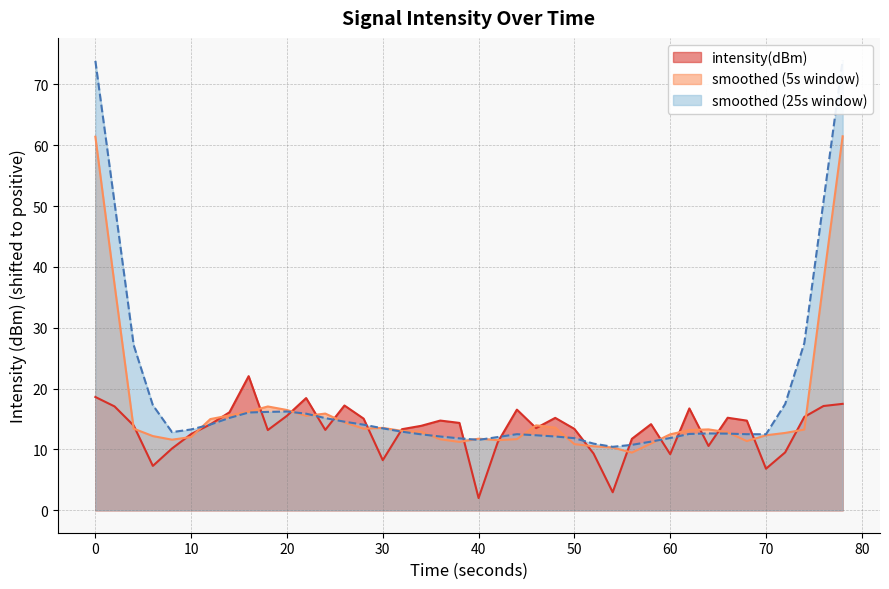

What is the minimum value for smoothed (5s window)?

9.5